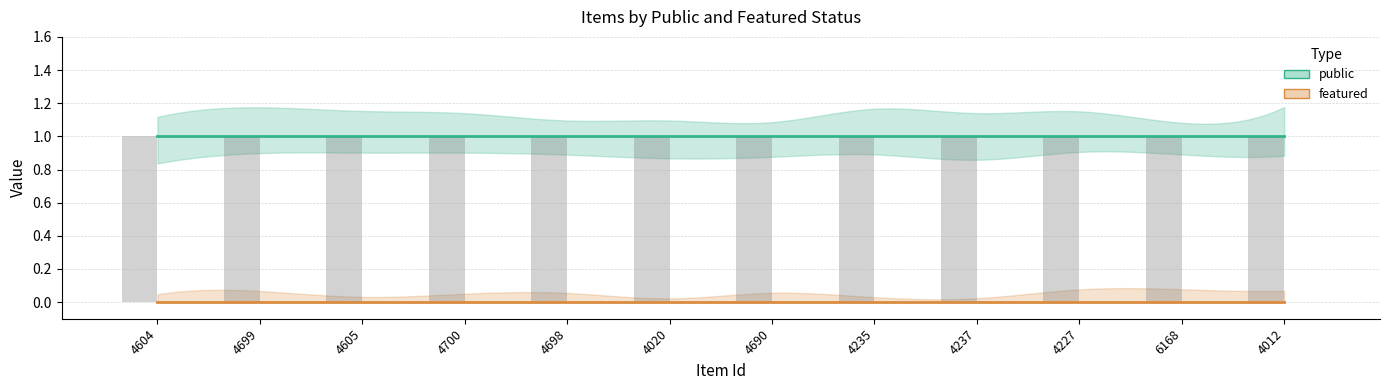

What is the label of the 11th bar from the right?

4699